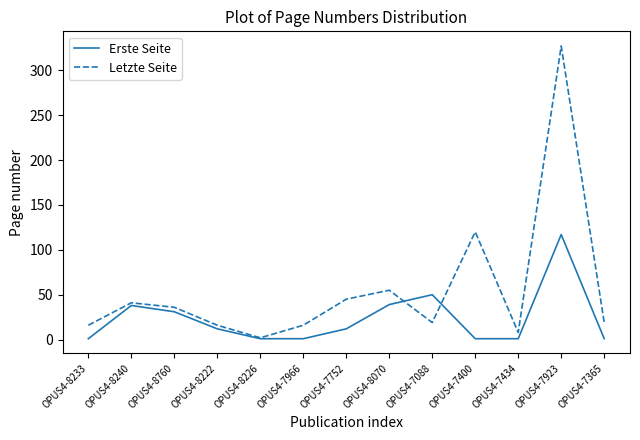

Which series has the widest spread of values?

Letzte Seite